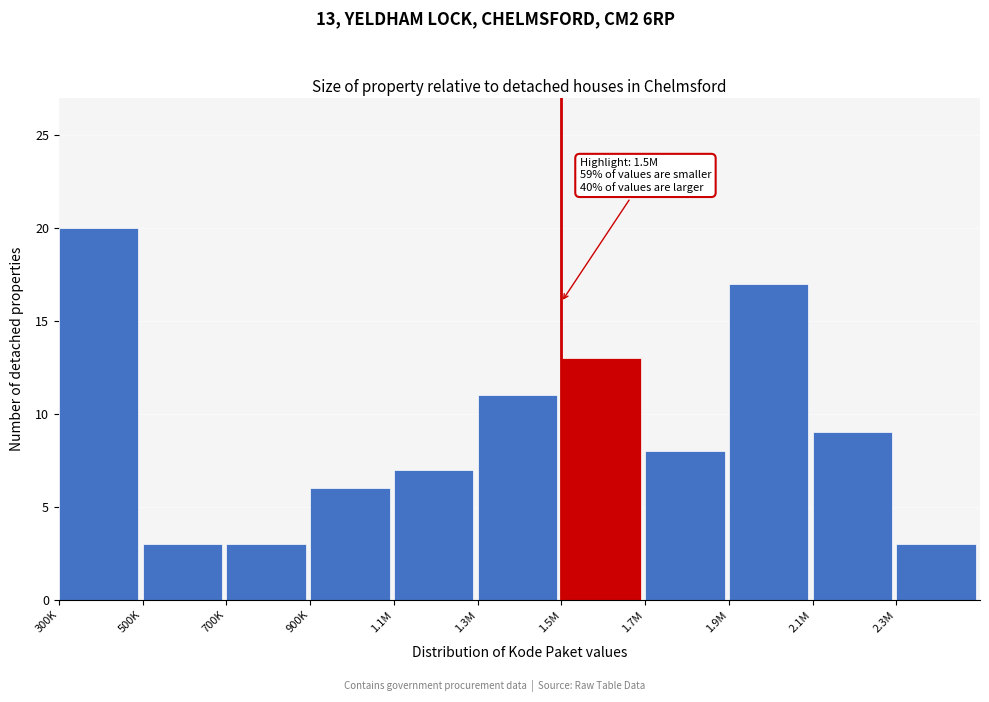

Reading left to right, transcribe all the data shown in this chart.

20	3	3	6	7	11	13	8	17	9	3